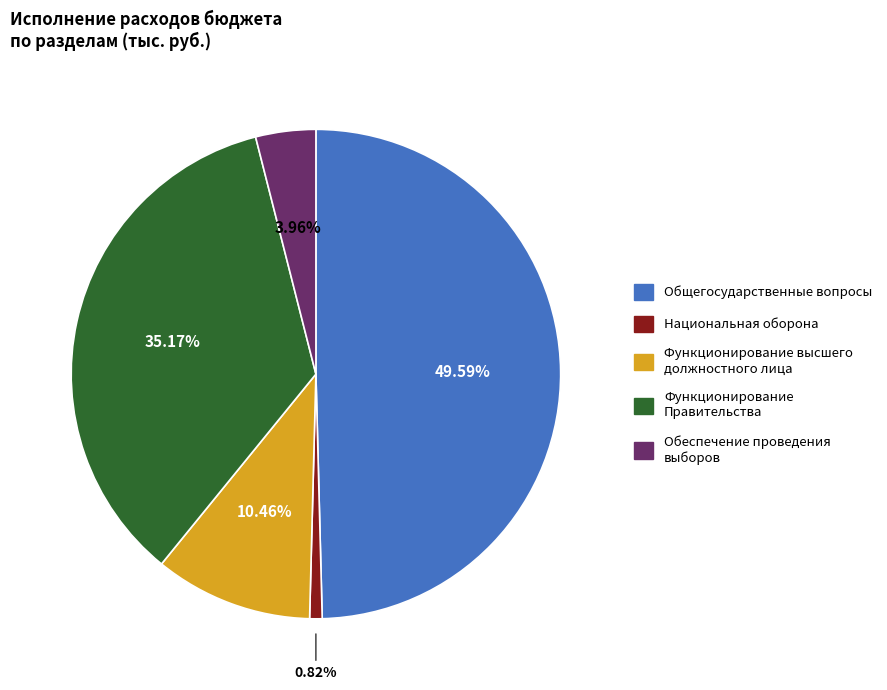

Is there a majority slice in this chart?

No